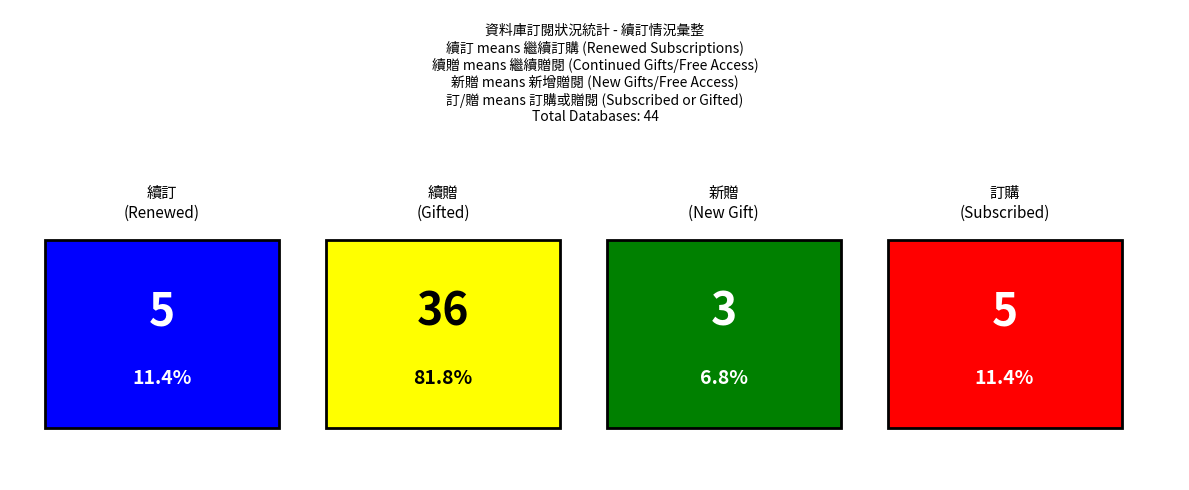

What is the ratio of the value at 贈 to the value at 續訂?

7.8